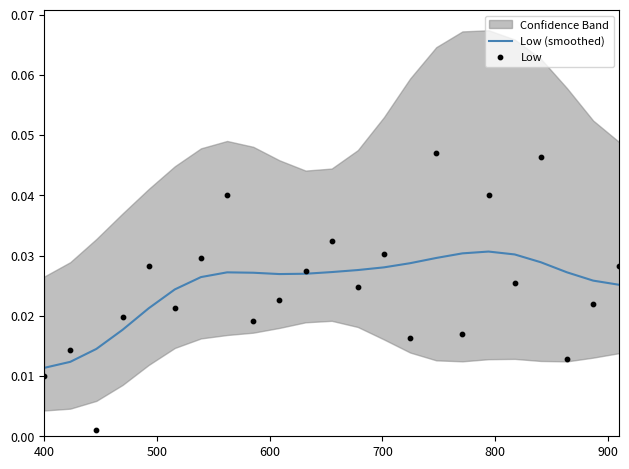

Which series has the largest total across all categories?

Low (smoothed)